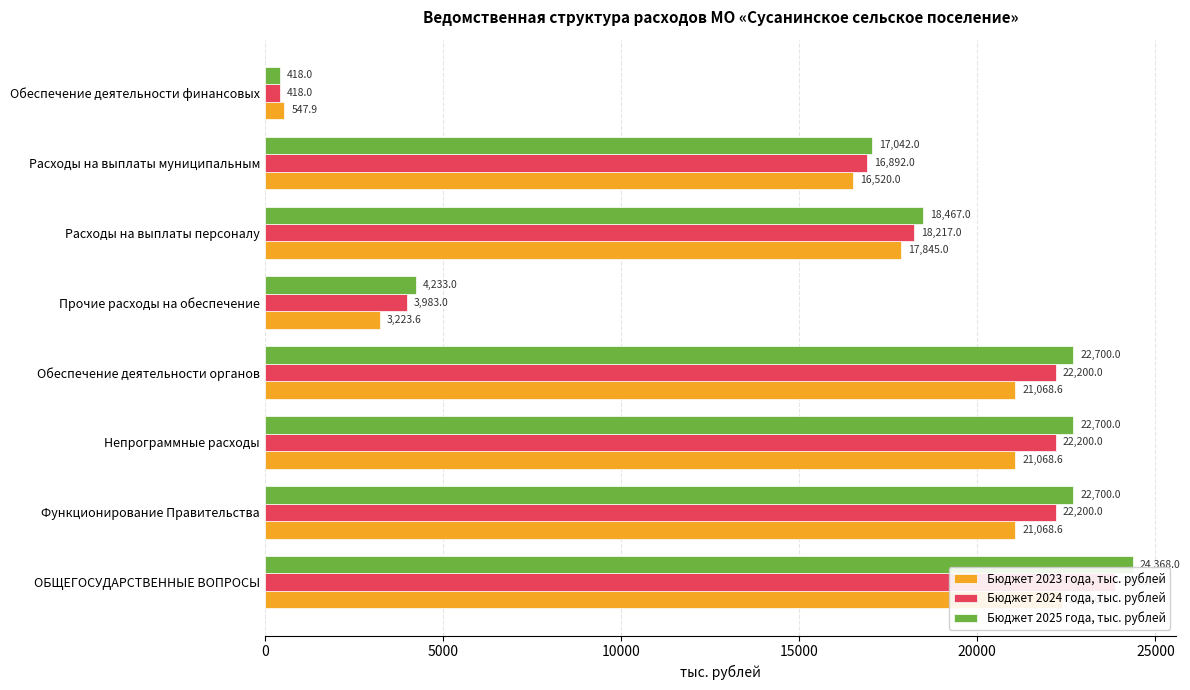

Rank the series by their maximum value, from lowest to highest.

Бюджет 2023 года, тыс. рублей, Бюджет 2024 года, тыс. рублей, Бюджет 2025 года, тыс. рублей